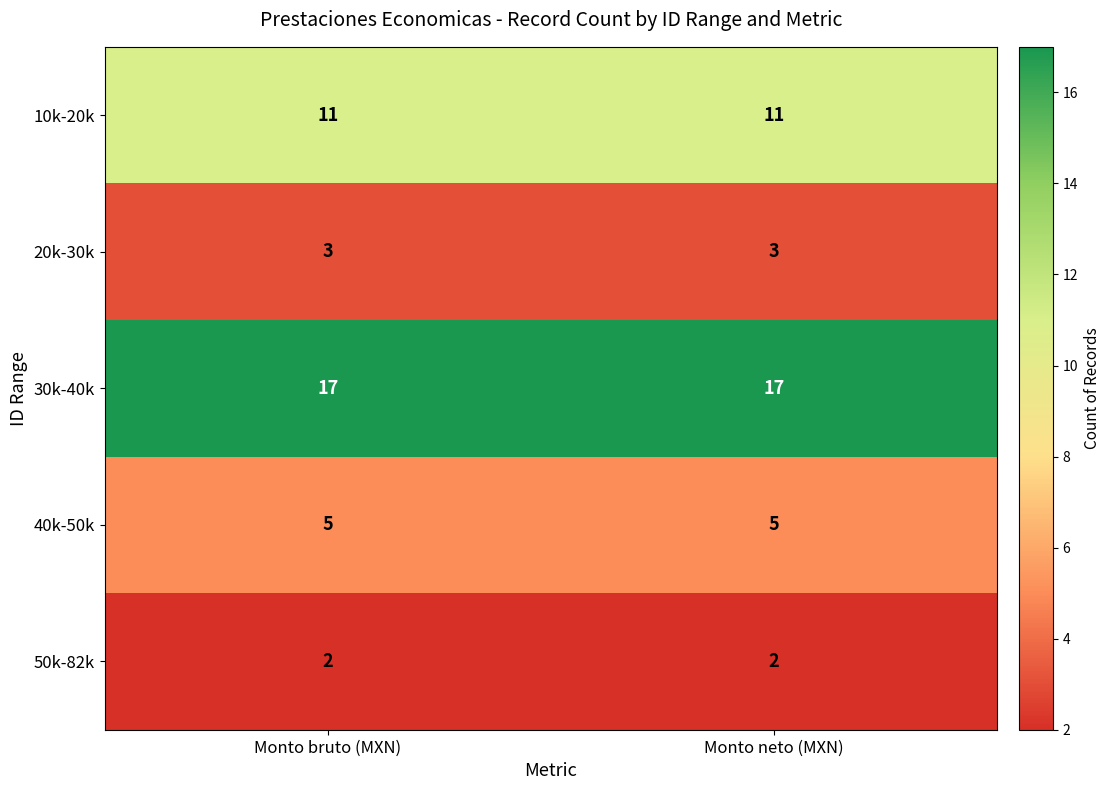

What is the sum of all 30k-40k values?

34